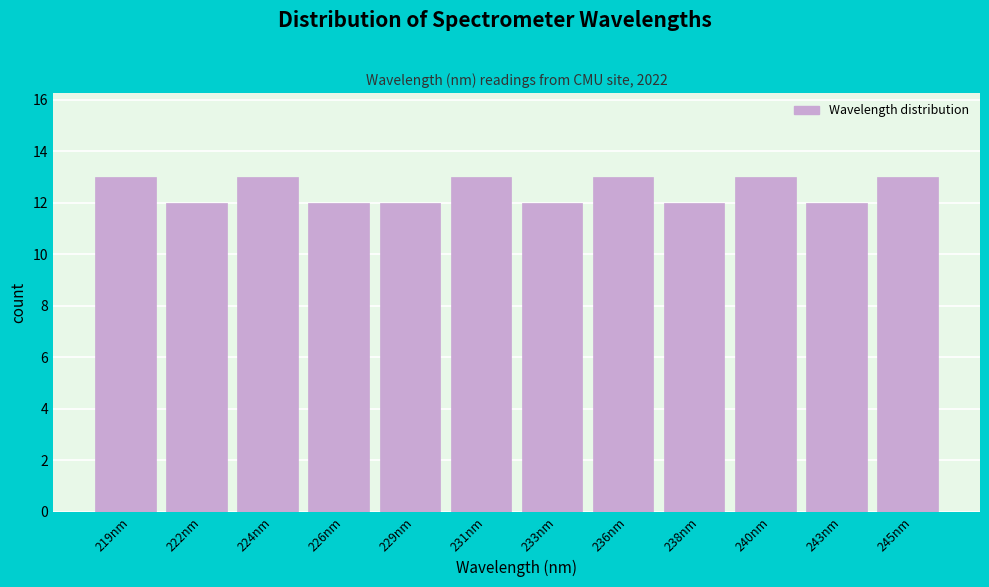

Reading left to right, transcribe all the data shown in this chart.

13	12	13	12	12	13	12	13	12	13	12	13